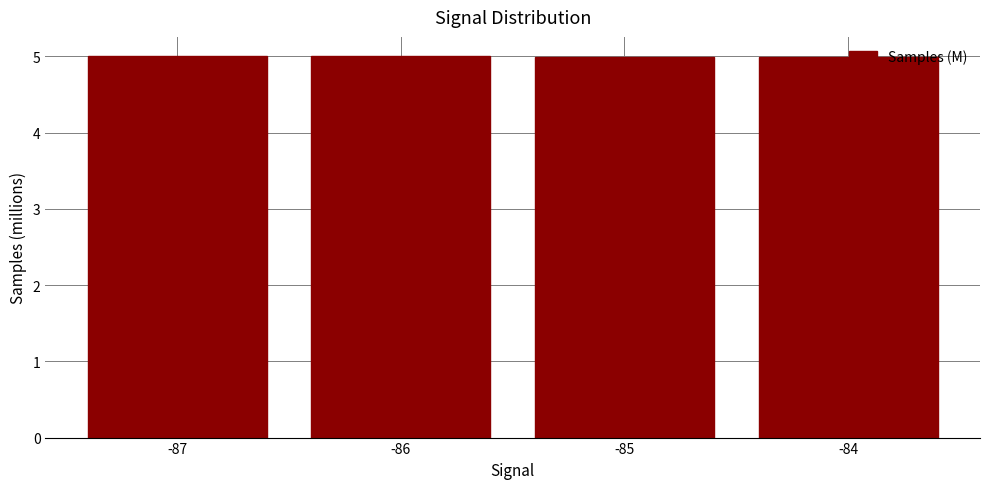

What is the minimum value shown in the chart?

5.0